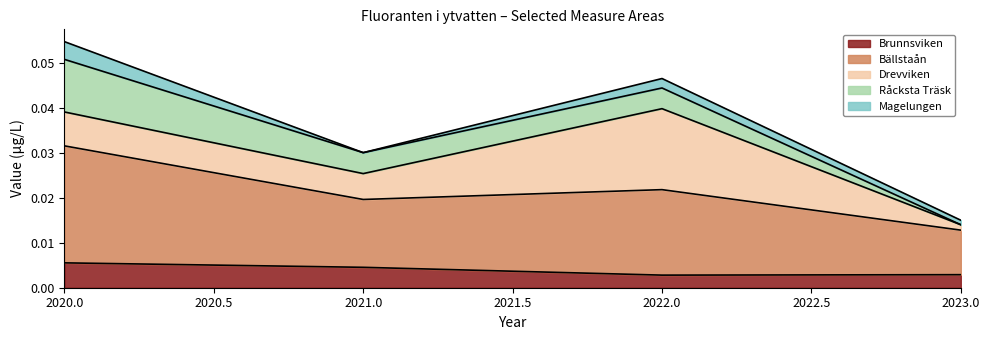

True or false: Drevviken has more than 1 points higher than both neighbors.

False